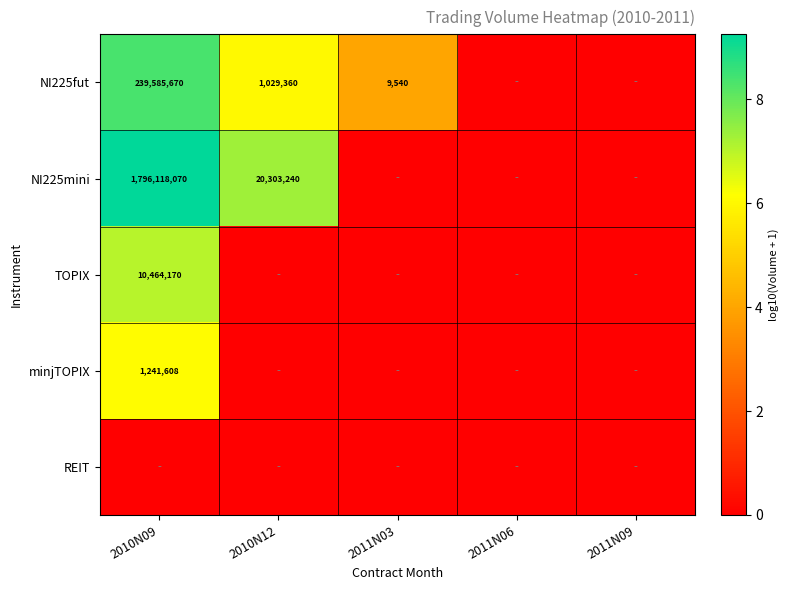

The NI225mini series shows 20303240 at 2010N12. True or false?

True